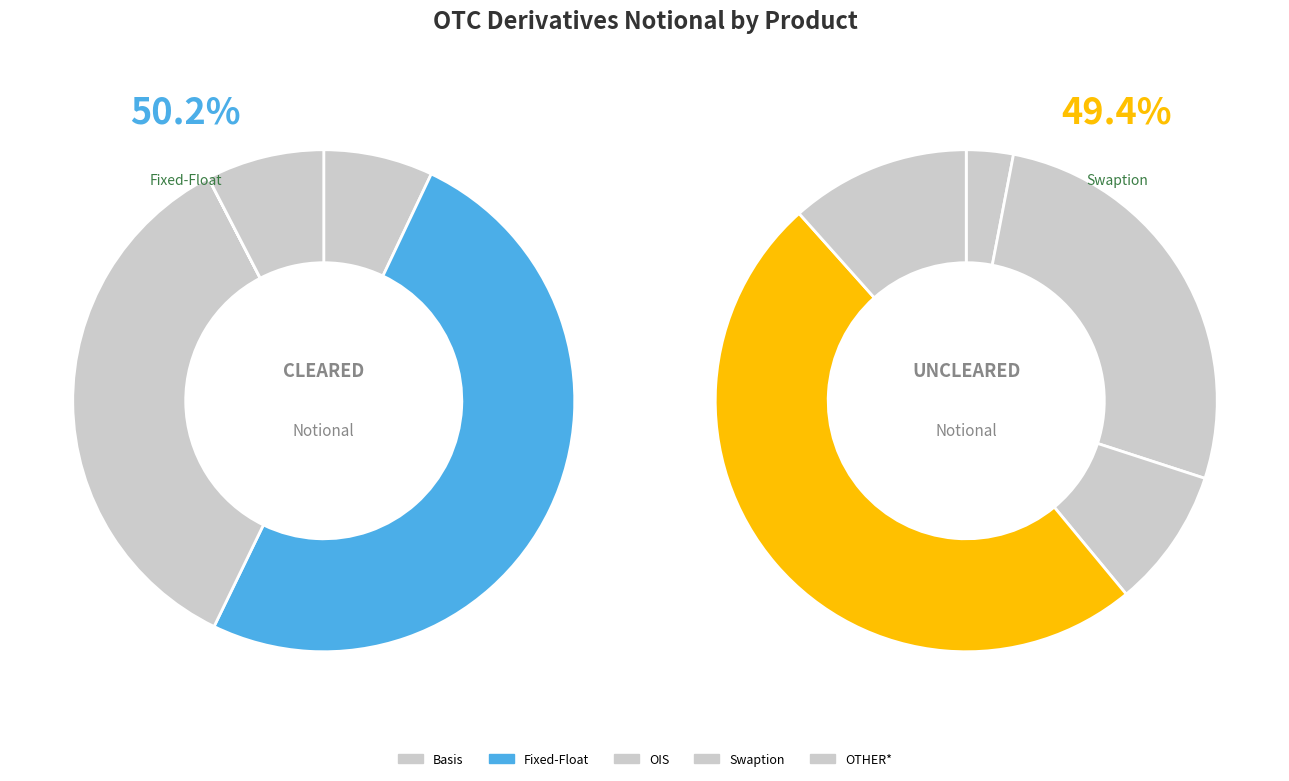

To the nearest percent, what is the combined percentage of Basis and Fixed-Float?

57%